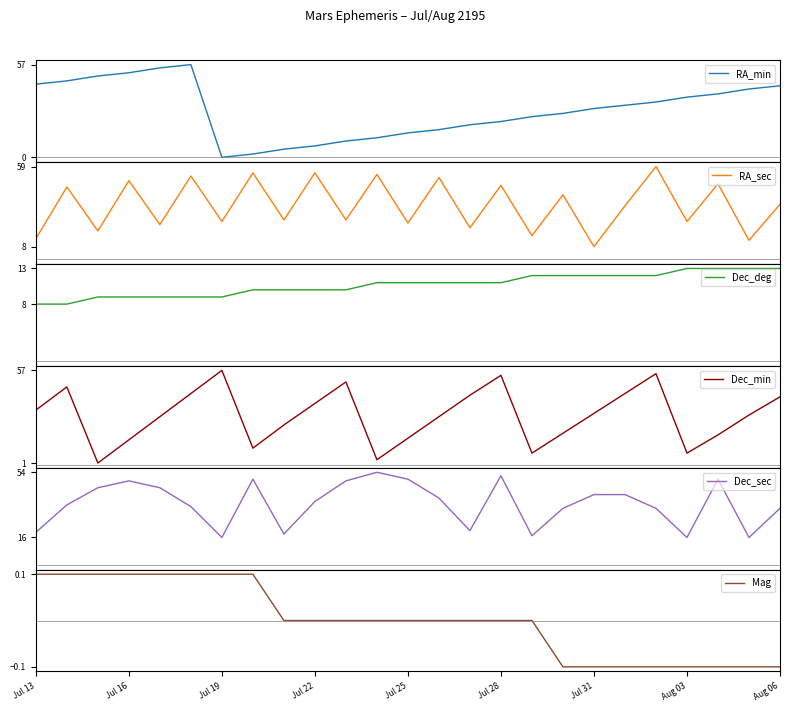

What is the average value of the Dec_min series?

30